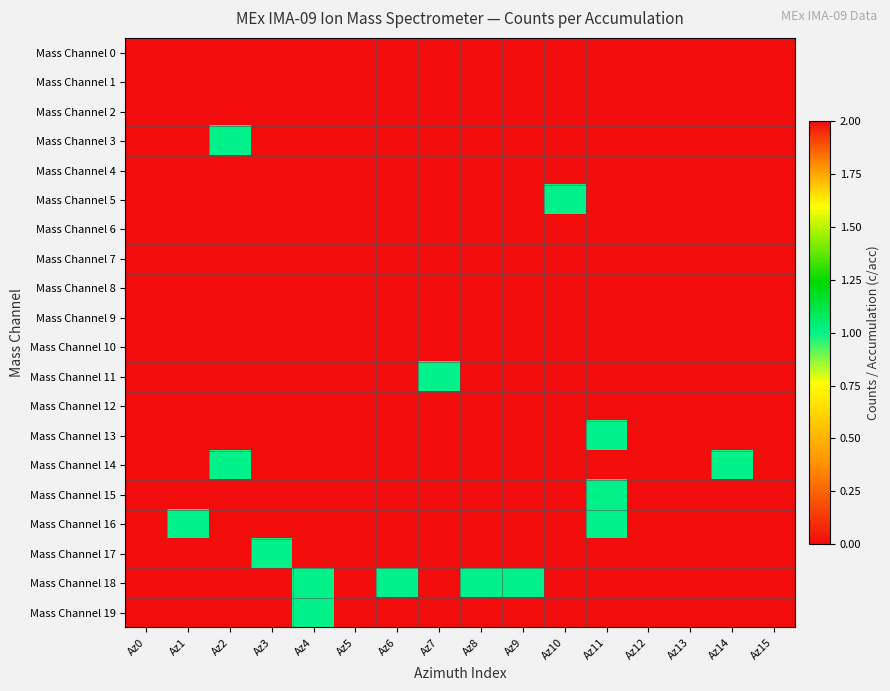

Reading left to right, list all the values displayed in this chart.

Mass Channel 0: Az0=0	Az1=0	Az2=0	Az3=0	Az4=0	Az5=0	Az6=0	Az7=0	Az8=0	Az9=0	Az10=0	Az11=0	Az12=0	Az13=0	Az14=0	Az15=0
Mass Channel 1: Az0=0	Az1=0	Az2=0	Az3=0	Az4=0	Az5=0	Az6=0	Az7=0	Az8=0	Az9=0	Az10=0	Az11=0	Az12=0	Az13=0	Az14=0	Az15=0
Mass Channel 2: Az0=0	Az1=0	Az2=0	Az3=0	Az4=0	Az5=0	Az6=0	Az7=0	Az8=0	Az9=0	Az10=0	Az11=0	Az12=0	Az13=0	Az14=0	Az15=0
Mass Channel 3: Az0=0	Az1=0	Az2=1	Az3=0	Az4=0	Az5=0	Az6=0	Az7=0	Az8=0	Az9=0	Az10=0	Az11=0	Az12=0	Az13=0	Az14=0	Az15=0
Mass Channel 4: Az0=0	Az1=0	Az2=0	Az3=0	Az4=0	Az5=0	Az6=0	Az7=0	Az8=0	Az9=0	Az10=0	Az11=0	Az12=0	Az13=0	Az14=0	Az15=0
Mass Channel 5: Az0=0	Az1=0	Az2=0	Az3=0	Az4=0	Az5=0	Az6=0	Az7=0	Az8=0	Az9=0	Az10=1	Az11=0	Az12=0	Az13=0	Az14=0	Az15=0
Mass Channel 6: Az0=0	Az1=0	Az2=0	Az3=0	Az4=0	Az5=0	Az6=0	Az7=0	Az8=0	Az9=0	Az10=0	Az11=0	Az12=0	Az13=0	Az14=0	Az15=0
Mass Channel 7: Az0=0	Az1=0	Az2=0	Az3=0	Az4=0	Az5=0	Az6=0	Az7=0	Az8=0	Az9=0	Az10=0	Az11=0	Az12=0	Az13=0	Az14=0	Az15=0
Mass Channel 8: Az0=0	Az1=0	Az2=0	Az3=0	Az4=0	Az5=0	Az6=0	Az7=0	Az8=0	Az9=0	Az10=0	Az11=0	Az12=0	Az13=0	Az14=0	Az15=0
Mass Channel 9: Az0=0	Az1=0	Az2=0	Az3=0	Az4=0	Az5=0	Az6=0	Az7=0	Az8=0	Az9=0	Az10=0	Az11=0	Az12=0	Az13=0	Az14=0	Az15=0
Mass Channel 10: Az0=0	Az1=0	Az2=0	Az3=0	Az4=0	Az5=0	Az6=0	Az7=0	Az8=0	Az9=0	Az10=0	Az11=0	Az12=0	Az13=0	Az14=0	Az15=0
Mass Channel 11: Az0=0	Az1=0	Az2=0	Az3=0	Az4=0	Az5=0	Az6=0	Az7=1	Az8=0	Az9=0	Az10=0	Az11=0	Az12=0	Az13=0	Az14=0	Az15=0
Mass Channel 12: Az0=0	Az1=0	Az2=0	Az3=0	Az4=0	Az5=0	Az6=0	Az7=0	Az8=0	Az9=0	Az10=0	Az11=0	Az12=0	Az13=0	Az14=0	Az15=0
Mass Channel 13: Az0=0	Az1=0	Az2=0	Az3=0	Az4=0	Az5=0	Az6=0	Az7=0	Az8=0	Az9=0	Az10=0	Az11=1	Az12=0	Az13=0	Az14=0	Az15=0
Mass Channel 14: Az0=0	Az1=0	Az2=1	Az3=0	Az4=0	Az5=0	Az6=0	Az7=0	Az8=0	Az9=0	Az10=0	Az11=0	Az12=0	Az13=0	Az14=1	Az15=0
Mass Channel 15: Az0=0	Az1=0	Az2=0	Az3=0	Az4=0	Az5=0	Az6=0	Az7=0	Az8=0	Az9=0	Az10=0	Az11=1	Az12=0	Az13=0	Az14=0	Az15=0
Mass Channel 16: Az0=0	Az1=1	Az2=0	Az3=0	Az4=0	Az5=0	Az6=0	Az7=0	Az8=0	Az9=0	Az10=0	Az11=1	Az12=0	Az13=2	Az14=0	Az15=0
Mass Channel 17: Az0=0	Az1=0	Az2=0	Az3=1	Az4=0	Az5=0	Az6=0	Az7=0	Az8=0	Az9=0	Az10=0	Az11=0	Az12=0	Az13=0	Az14=0	Az15=0
Mass Channel 18: Az0=0	Az1=0	Az2=0	Az3=0	Az4=1	Az5=0	Az6=1	Az7=0	Az8=1	Az9=1	Az10=0	Az11=0	Az12=0	Az13=0	Az14=0	Az15=0
Mass Channel 19: Az0=0	Az1=0	Az2=0	Az3=0	Az4=1	Az5=0	Az6=0	Az7=0	Az8=0	Az9=0	Az10=0	Az11=0	Az12=0	Az13=0	Az14=0	Az15=0